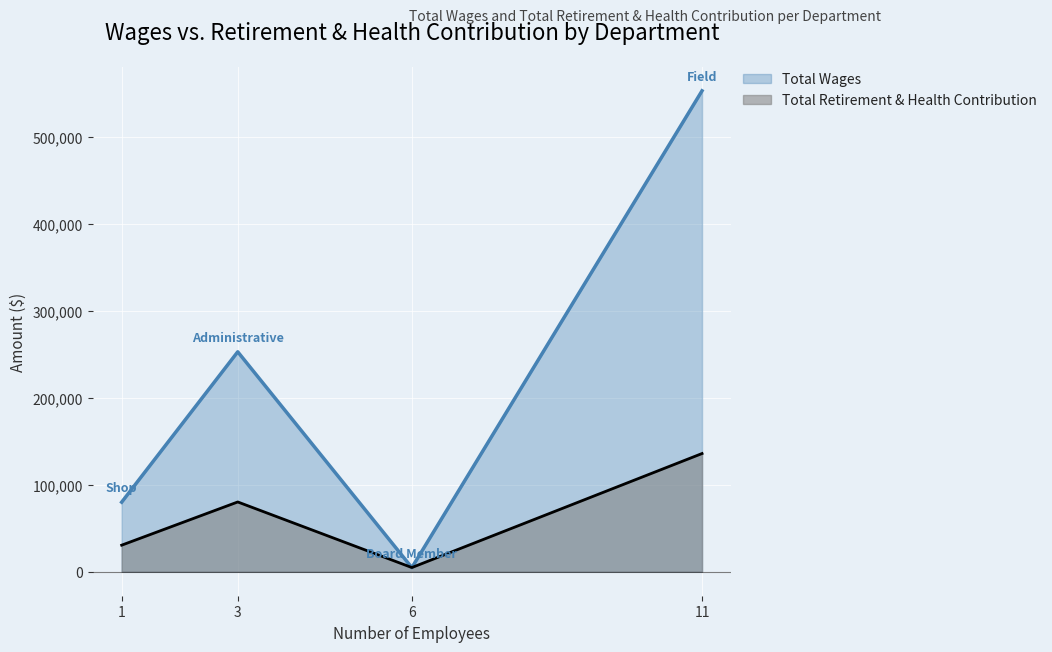

Rank the series by their average value, from highest to lowest.

Total Wages, Total Retirement & Health Contribution